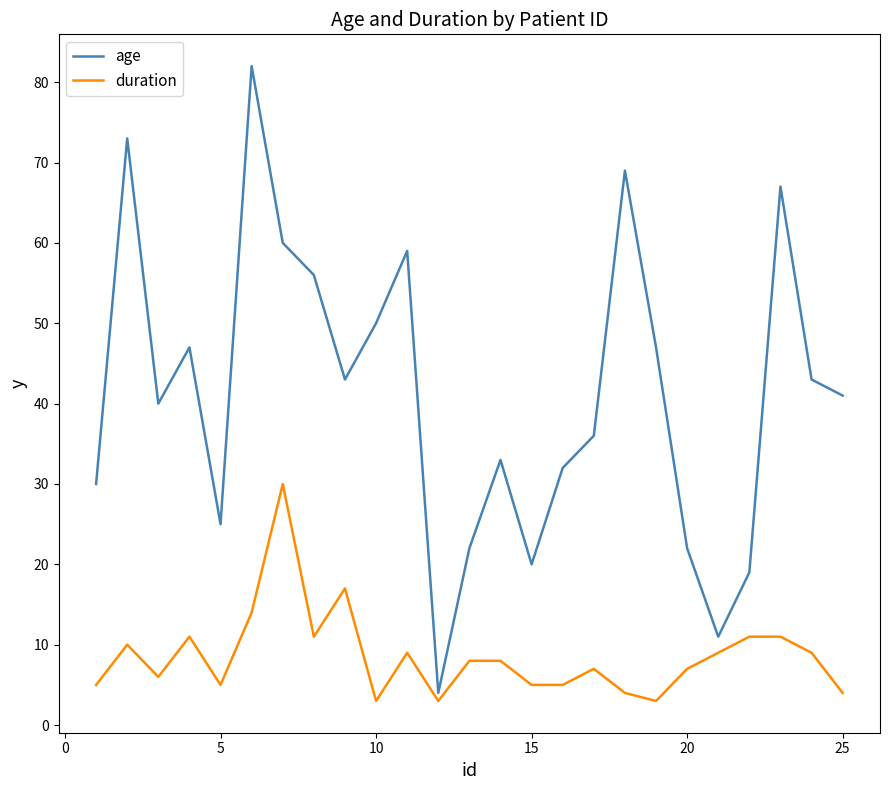

Which series has the widest spread of values?

age